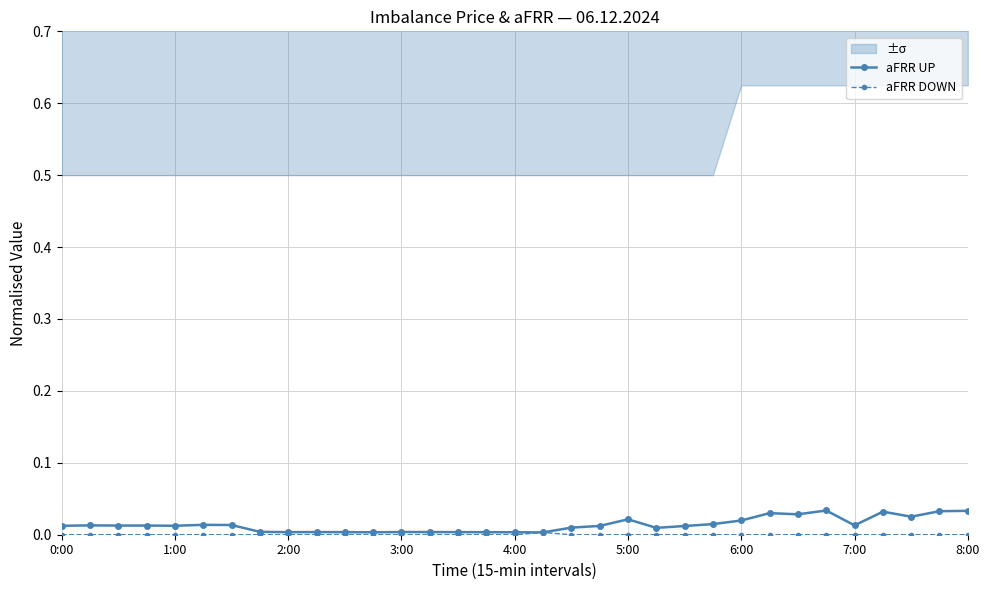

In aFRR DOWN, how many points are higher than both neighbors (excluding endpoints)?

1